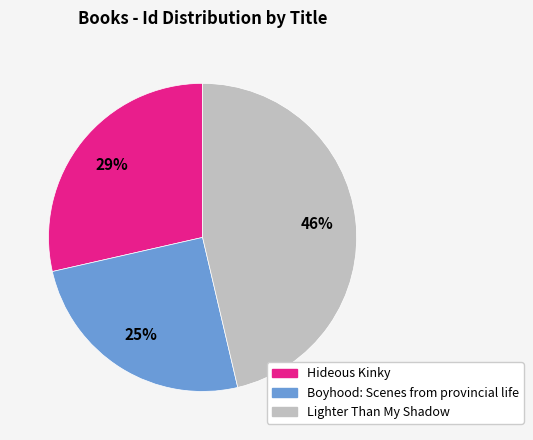

Which category has the biggest portion of the pie?

Lighter Than My Shadow